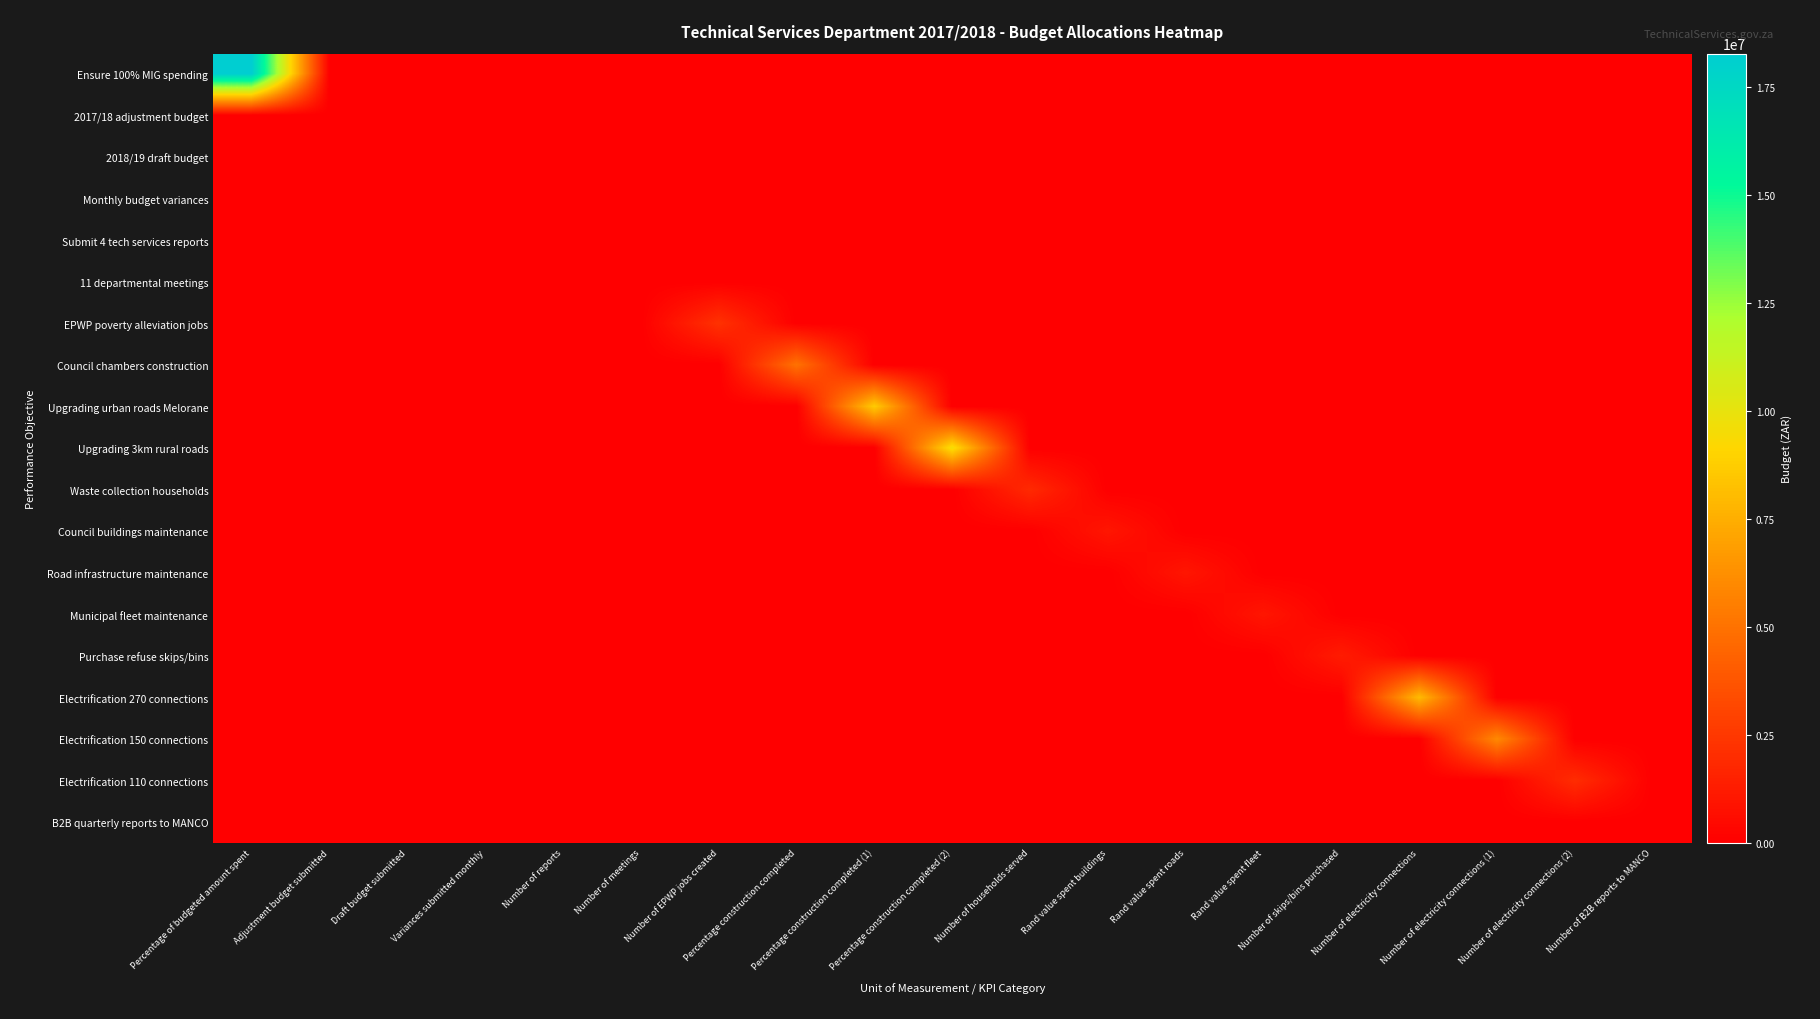

Reading left to right, what are all the values shown in this chart?

Ensure 100% MIG spending: Percentage of budgeted amount spent=18278000	Adjustment budget submitted=0	Draft budget submitted=0	Variances submitted monthly=0	Number of reports=0	Number of meetings=0	Number of EPWP jobs created=0	Percentage construction completed=0	Percentage construction completed (1)=0	Percentage construction completed (2)=0	Number of households served=0	Rand value spent buildings=0	Rand value spent roads=0	Rand value spent fleet=0	Number of skips/bins purchased=0	Number of electricity connections=0	Number of electricity connections (1)=0	Number of electricity connections (2)=0	Number of B2B reports to MANCO=0
2017/18 adjustment budget: Percentage of budgeted amount spent=0	Adjustment budget submitted=0	Draft budget submitted=0	Variances submitted monthly=0	Number of reports=0	Number of meetings=0	Number of EPWP jobs created=0	Percentage construction completed=0	Percentage construction completed (1)=0	Percentage construction completed (2)=0	Number of households served=0	Rand value spent buildings=0	Rand value spent roads=0	Rand value spent fleet=0	Number of skips/bins purchased=0	Number of electricity connections=0	Number of electricity connections (1)=0	Number of electricity connections (2)=0	Number of B2B reports to MANCO=0
2018/19 draft budget: Percentage of budgeted amount spent=0	Adjustment budget submitted=0	Draft budget submitted=0	Variances submitted monthly=0	Number of reports=0	Number of meetings=0	Number of EPWP jobs created=0	Percentage construction completed=0	Percentage construction completed (1)=0	Percentage construction completed (2)=0	Number of households served=0	Rand value spent buildings=0	Rand value spent roads=0	Rand value spent fleet=0	Number of skips/bins purchased=0	Number of electricity connections=0	Number of electricity connections (1)=0	Number of electricity connections (2)=0	Number of B2B reports to MANCO=0
Monthly budget variances: Percentage of budgeted amount spent=0	Adjustment budget submitted=0	Draft budget submitted=0	Variances submitted monthly=0	Number of reports=0	Number of meetings=0	Number of EPWP jobs created=0	Percentage construction completed=0	Percentage construction completed (1)=0	Percentage construction completed (2)=0	Number of households served=0	Rand value spent buildings=0	Rand value spent roads=0	Rand value spent fleet=0	Number of skips/bins purchased=0	Number of electricity connections=0	Number of electricity connections (1)=0	Number of electricity connections (2)=0	Number of B2B reports to MANCO=0
Submit 4 tech services reports: Percentage of budgeted amount spent=0	Adjustment budget submitted=0	Draft budget submitted=0	Variances submitted monthly=0	Number of reports=0	Number of meetings=0	Number of EPWP jobs created=0	Percentage construction completed=0	Percentage construction completed (1)=0	Percentage construction completed (2)=0	Number of households served=0	Rand value spent buildings=0	Rand value spent roads=0	Rand value spent fleet=0	Number of skips/bins purchased=0	Number of electricity connections=0	Number of electricity connections (1)=0	Number of electricity connections (2)=0	Number of B2B reports to MANCO=0
11 departmental meetings: Percentage of budgeted amount spent=0	Adjustment budget submitted=0	Draft budget submitted=0	Variances submitted monthly=0	Number of reports=0	Number of meetings=0	Number of EPWP jobs created=0	Percentage construction completed=0	Percentage construction completed (1)=0	Percentage construction completed (2)=0	Number of households served=0	Rand value spent buildings=0	Rand value spent roads=0	Rand value spent fleet=0	Number of skips/bins purchased=0	Number of electricity connections=0	Number of electricity connections (1)=0	Number of electricity connections (2)=0	Number of B2B reports to MANCO=0
EPWP poverty alleviation jobs: Percentage of budgeted amount spent=0	Adjustment budget submitted=0	Draft budget submitted=0	Variances submitted monthly=0	Number of reports=0	Number of meetings=0	Number of EPWP jobs created=2220000	Percentage construction completed=0	Percentage construction completed (1)=0	Percentage construction completed (2)=0	Number of households served=0	Rand value spent buildings=0	Rand value spent roads=0	Rand value spent fleet=0	Number of skips/bins purchased=0	Number of electricity connections=0	Number of electricity connections (1)=0	Number of electricity connections (2)=0	Number of B2B reports to MANCO=0
Council chambers construction: Percentage of budgeted amount spent=0	Adjustment budget submitted=0	Draft budget submitted=0	Variances submitted monthly=0	Number of reports=0	Number of meetings=0	Number of EPWP jobs created=0	Percentage construction completed=5000000	Percentage construction completed (1)=0	Percentage construction completed (2)=0	Number of households served=0	Rand value spent buildings=0	Rand value spent roads=0	Rand value spent fleet=0	Number of skips/bins purchased=0	Number of electricity connections=0	Number of electricity connections (1)=0	Number of electricity connections (2)=0	Number of B2B reports to MANCO=0
Upgrading urban roads Melorane: Percentage of budgeted amount spent=0	Adjustment budget submitted=0	Draft budget submitted=0	Variances submitted monthly=0	Number of reports=0	Number of meetings=0	Number of EPWP jobs created=0	Percentage construction completed=0	Percentage construction completed (1)=8699948	Percentage construction completed (2)=0	Number of households served=0	Rand value spent buildings=0	Rand value spent roads=0	Rand value spent fleet=0	Number of skips/bins purchased=0	Number of electricity connections=0	Number of electricity connections (1)=0	Number of electricity connections (2)=0	Number of B2B reports to MANCO=0
Upgrading 3km rural roads: Percentage of budgeted amount spent=0	Adjustment budget submitted=0	Draft budget submitted=0	Variances submitted monthly=0	Number of reports=0	Number of meetings=0	Number of EPWP jobs created=0	Percentage construction completed=0	Percentage construction completed (1)=0	Percentage construction completed (2)=9578052	Number of households served=0	Rand value spent buildings=0	Rand value spent roads=0	Rand value spent fleet=0	Number of skips/bins purchased=0	Number of electricity connections=0	Number of electricity connections (1)=0	Number of electricity connections (2)=0	Number of B2B reports to MANCO=0
Waste collection households: Percentage of budgeted amount spent=0	Adjustment budget submitted=0	Draft budget submitted=0	Variances submitted monthly=0	Number of reports=0	Number of meetings=0	Number of EPWP jobs created=0	Percentage construction completed=0	Percentage construction completed (1)=0	Percentage construction completed (2)=0	Number of households served=1874411	Rand value spent buildings=0	Rand value spent roads=0	Rand value spent fleet=0	Number of skips/bins purchased=0	Number of electricity connections=0	Number of electricity connections (1)=0	Number of electricity connections (2)=0	Number of B2B reports to MANCO=0
Council buildings maintenance: Percentage of budgeted amount spent=0	Adjustment budget submitted=0	Draft budget submitted=0	Variances submitted monthly=0	Number of reports=0	Number of meetings=0	Number of EPWP jobs created=0	Percentage construction completed=0	Percentage construction completed (1)=0	Percentage construction completed (2)=0	Number of households served=0	Rand value spent buildings=1000000	Rand value spent roads=0	Rand value spent fleet=0	Number of skips/bins purchased=0	Number of electricity connections=0	Number of electricity connections (1)=0	Number of electricity connections (2)=0	Number of B2B reports to MANCO=0
Road infrastructure maintenance: Percentage of budgeted amount spent=0	Adjustment budget submitted=0	Draft budget submitted=0	Variances submitted monthly=0	Number of reports=0	Number of meetings=0	Number of EPWP jobs created=0	Percentage construction completed=0	Percentage construction completed (1)=0	Percentage construction completed (2)=0	Number of households served=0	Rand value spent buildings=0	Rand value spent roads=1000000	Rand value spent fleet=0	Number of skips/bins purchased=0	Number of electricity connections=0	Number of electricity connections (1)=0	Number of electricity connections (2)=0	Number of B2B reports to MANCO=0
Municipal fleet maintenance: Percentage of budgeted amount spent=0	Adjustment budget submitted=0	Draft budget submitted=0	Variances submitted monthly=0	Number of reports=0	Number of meetings=0	Number of EPWP jobs created=0	Percentage construction completed=0	Percentage construction completed (1)=0	Percentage construction completed (2)=0	Number of households served=0	Rand value spent buildings=0	Rand value spent roads=0	Rand value spent fleet=1000000	Number of skips/bins purchased=0	Number of electricity connections=0	Number of electricity connections (1)=0	Number of electricity connections (2)=0	Number of B2B reports to MANCO=0
Purchase refuse skips/bins: Percentage of budgeted amount spent=0	Adjustment budget submitted=0	Draft budget submitted=0	Variances submitted monthly=0	Number of reports=0	Number of meetings=0	Number of EPWP jobs created=0	Percentage construction completed=0	Percentage construction completed (1)=0	Percentage construction completed (2)=0	Number of households served=0	Rand value spent buildings=0	Rand value spent roads=0	Rand value spent fleet=0	Number of skips/bins purchased=1250000	Number of electricity connections=0	Number of electricity connections (1)=0	Number of electricity connections (2)=0	Number of B2B reports to MANCO=0
Electrification 270 connections: Percentage of budgeted amount spent=0	Adjustment budget submitted=0	Draft budget submitted=0	Variances submitted monthly=0	Number of reports=0	Number of meetings=0	Number of EPWP jobs created=0	Percentage construction completed=0	Percentage construction completed (1)=0	Percentage construction completed (2)=0	Number of households served=0	Rand value spent buildings=0	Rand value spent roads=0	Rand value spent fleet=0	Number of skips/bins purchased=0	Number of electricity connections=8000000	Number of electricity connections (1)=0	Number of electricity connections (2)=0	Number of B2B reports to MANCO=0
Electrification 150 connections: Percentage of budgeted amount spent=0	Adjustment budget submitted=0	Draft budget submitted=0	Variances submitted monthly=0	Number of reports=0	Number of meetings=0	Number of EPWP jobs created=0	Percentage construction completed=0	Percentage construction completed (1)=0	Percentage construction completed (2)=0	Number of households served=0	Rand value spent buildings=0	Rand value spent roads=0	Rand value spent fleet=0	Number of skips/bins purchased=0	Number of electricity connections=0	Number of electricity connections (1)=6000000	Number of electricity connections (2)=0	Number of B2B reports to MANCO=0
Electrification 110 connections: Percentage of budgeted amount spent=0	Adjustment budget submitted=0	Draft budget submitted=0	Variances submitted monthly=0	Number of reports=0	Number of meetings=0	Number of EPWP jobs created=0	Percentage construction completed=0	Percentage construction completed (1)=0	Percentage construction completed (2)=0	Number of households served=0	Rand value spent buildings=0	Rand value spent roads=0	Rand value spent fleet=0	Number of skips/bins purchased=0	Number of electricity connections=0	Number of electricity connections (1)=0	Number of electricity connections (2)=2000000	Number of B2B reports to MANCO=0
B2B quarterly reports to MANCO: Percentage of budgeted amount spent=0	Adjustment budget submitted=0	Draft budget submitted=0	Variances submitted monthly=0	Number of reports=0	Number of meetings=0	Number of EPWP jobs created=0	Percentage construction completed=0	Percentage construction completed (1)=0	Percentage construction completed (2)=0	Number of households served=0	Rand value spent buildings=0	Rand value spent roads=0	Rand value spent fleet=0	Number of skips/bins purchased=0	Number of electricity connections=0	Number of electricity connections (1)=0	Number of electricity connections (2)=0	Number of B2B reports to MANCO=0